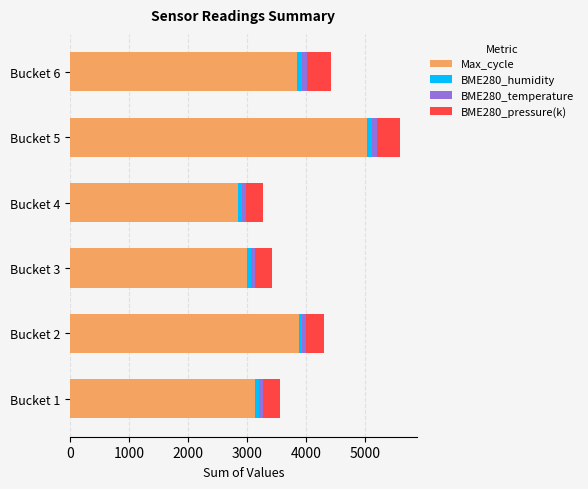

What is the sum of all Max_cycle values?

21726.0